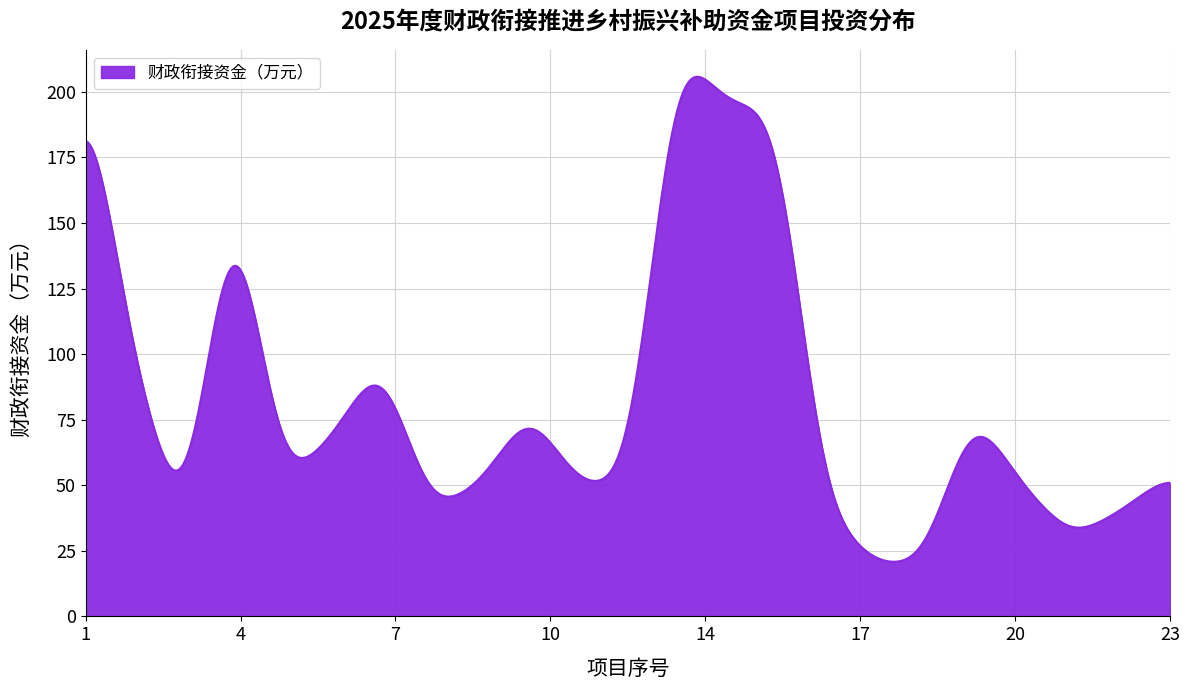

What is the maximum value shown in the chart?

205.7